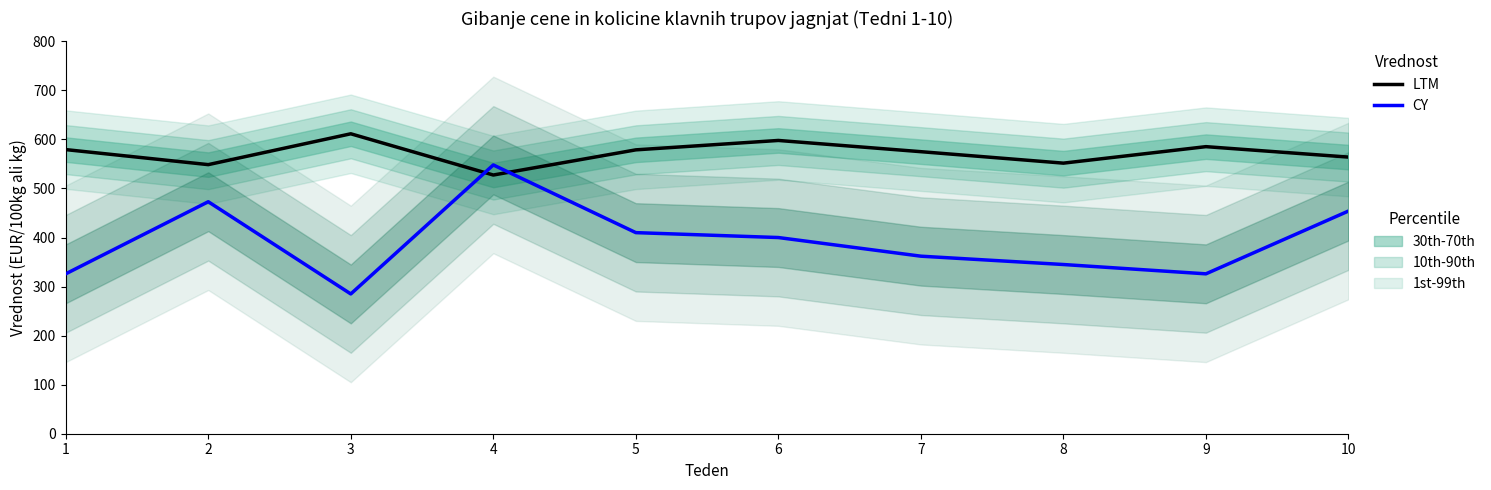

Reading left to right, extract all data points from this chart.

LTM (Cena): 579.3	548.6	611.5	527.5	578.8	598.0	575.1	551.7	585.3	564.0
CY (Masa): 326.0	473.0	285.0	548.0	410.0	400.0	362.0	345.0	326.0	454.0